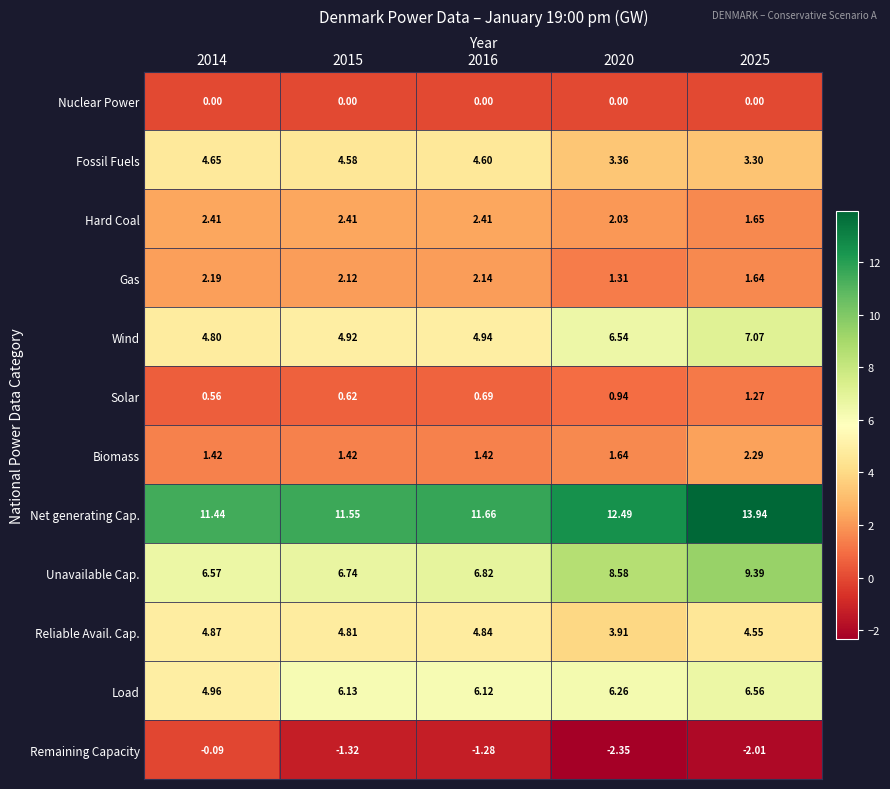

At 2020, list the series in order from smallest to largest.

Remaining Capacity, Nuclear Power, Solar, Gas, Biomass, Hard Coal, Fossil Fuels, Reliable Avail. Cap., Load, Wind, Unavailable Cap., Net generating Cap.